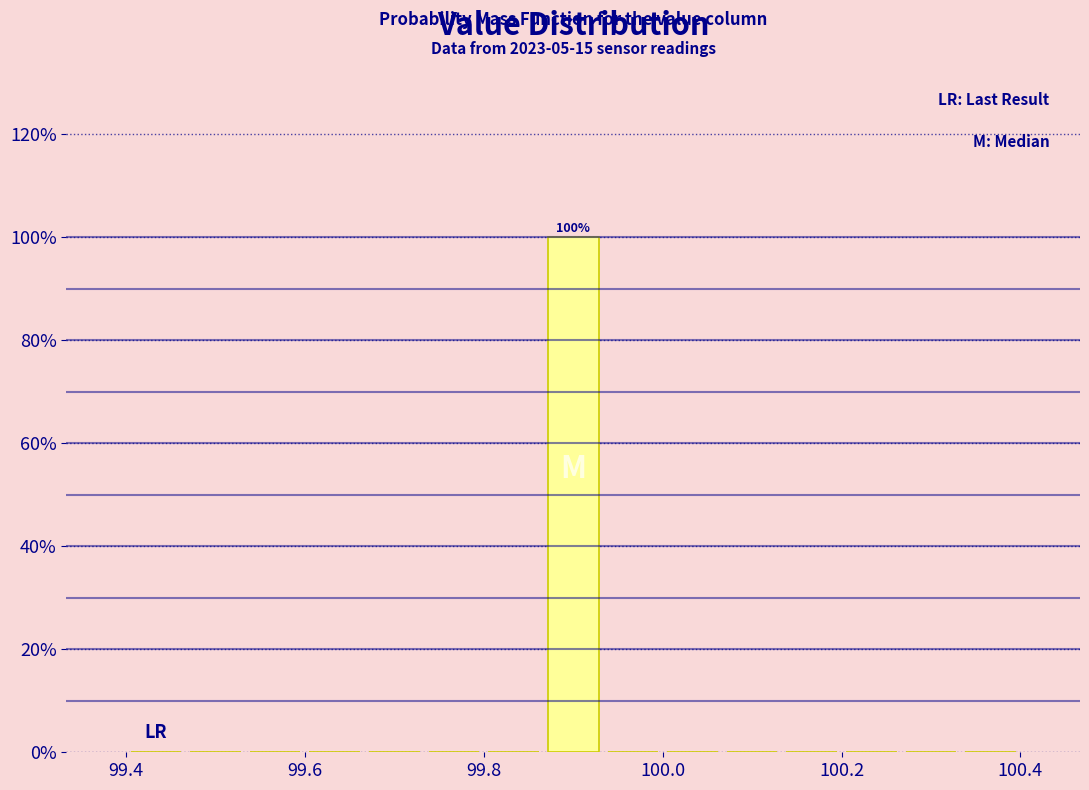

Read against the x-axis, roughly where is the centre of the tallest bar?

99.90